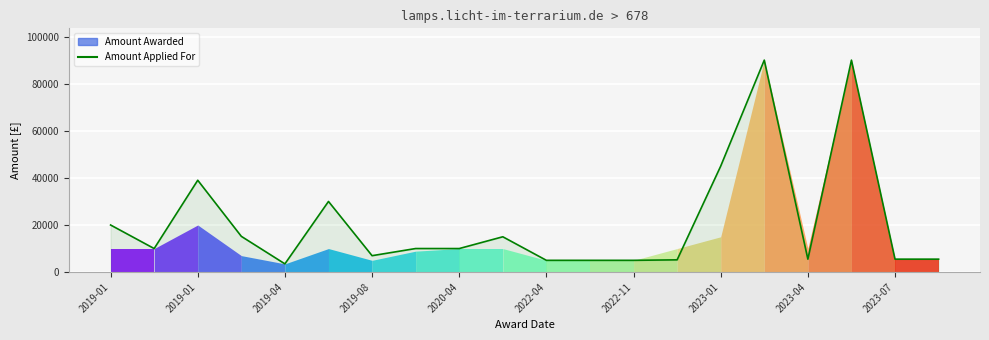

What is the sum of the values at 2019-01 and 13?

15211